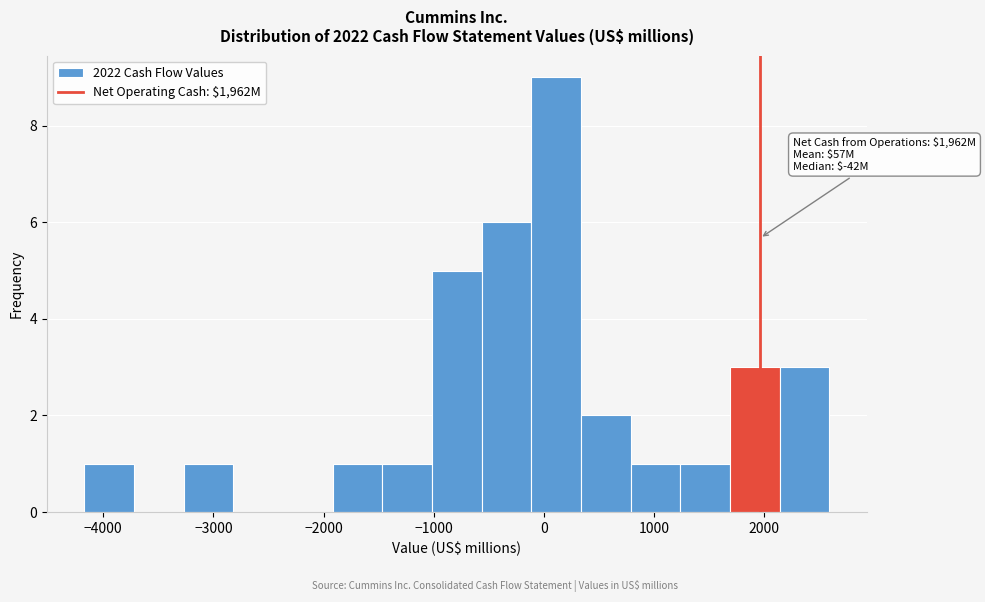

Over which range of the x-axis is the bar tallest?

-100 to 300